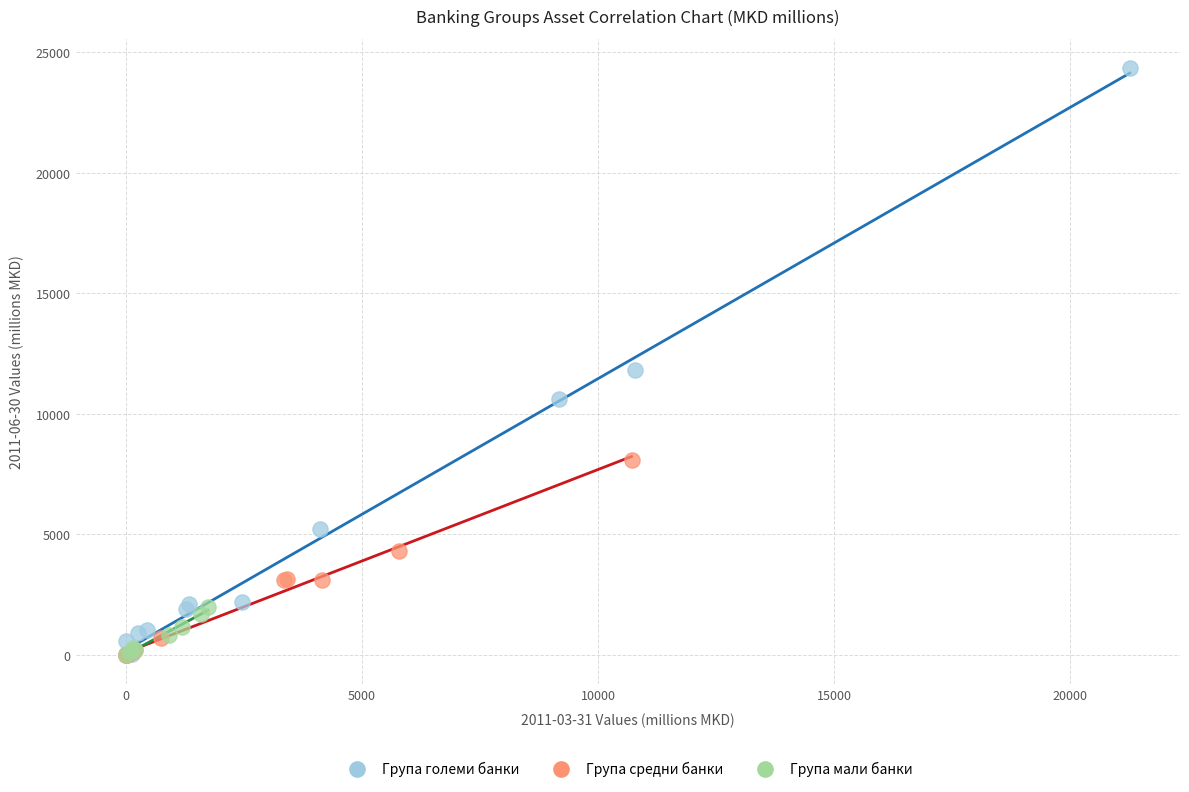

Which series has the largest Y range (max minus min)?

Група големи банки